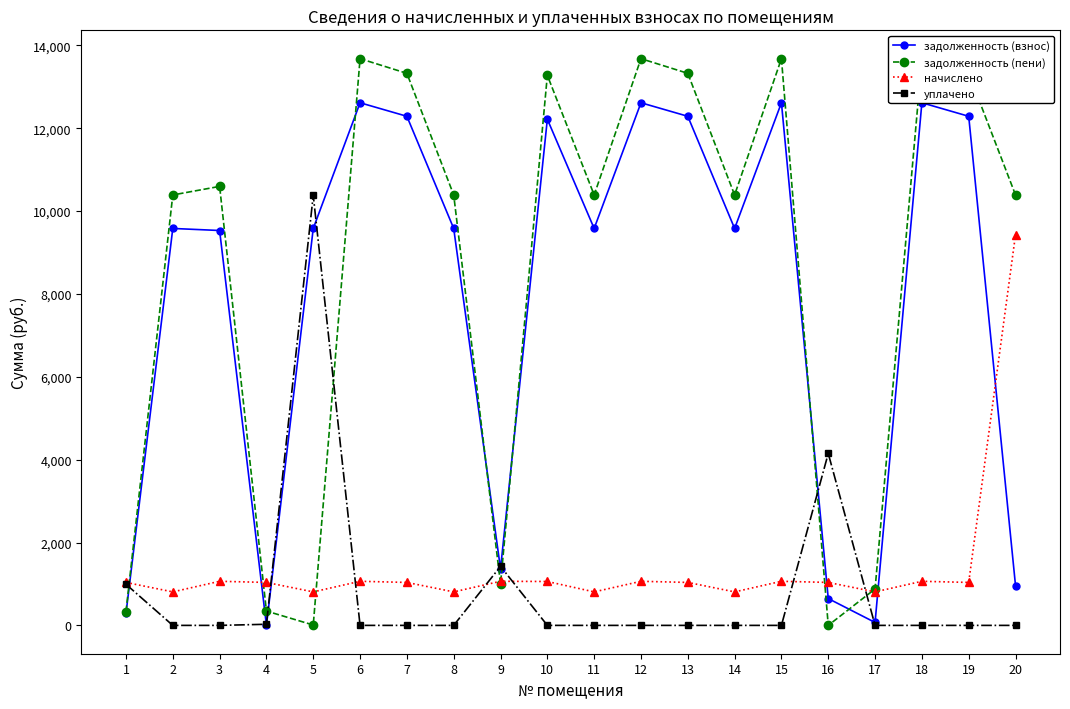

What is the total value across all series at 9?

4856.3